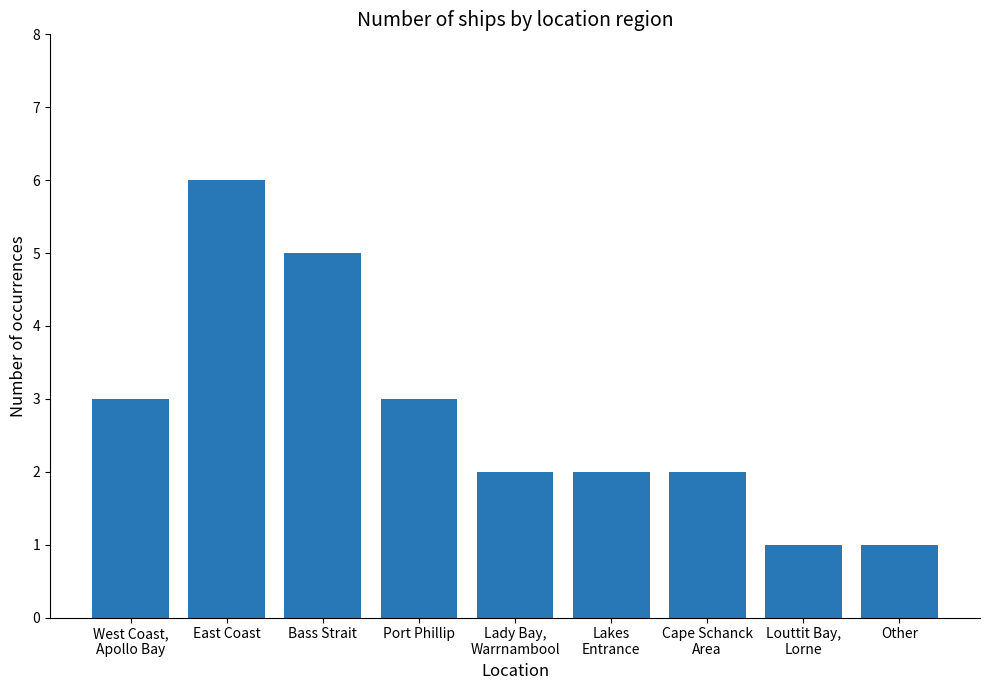

What is the greatest value displayed?

6